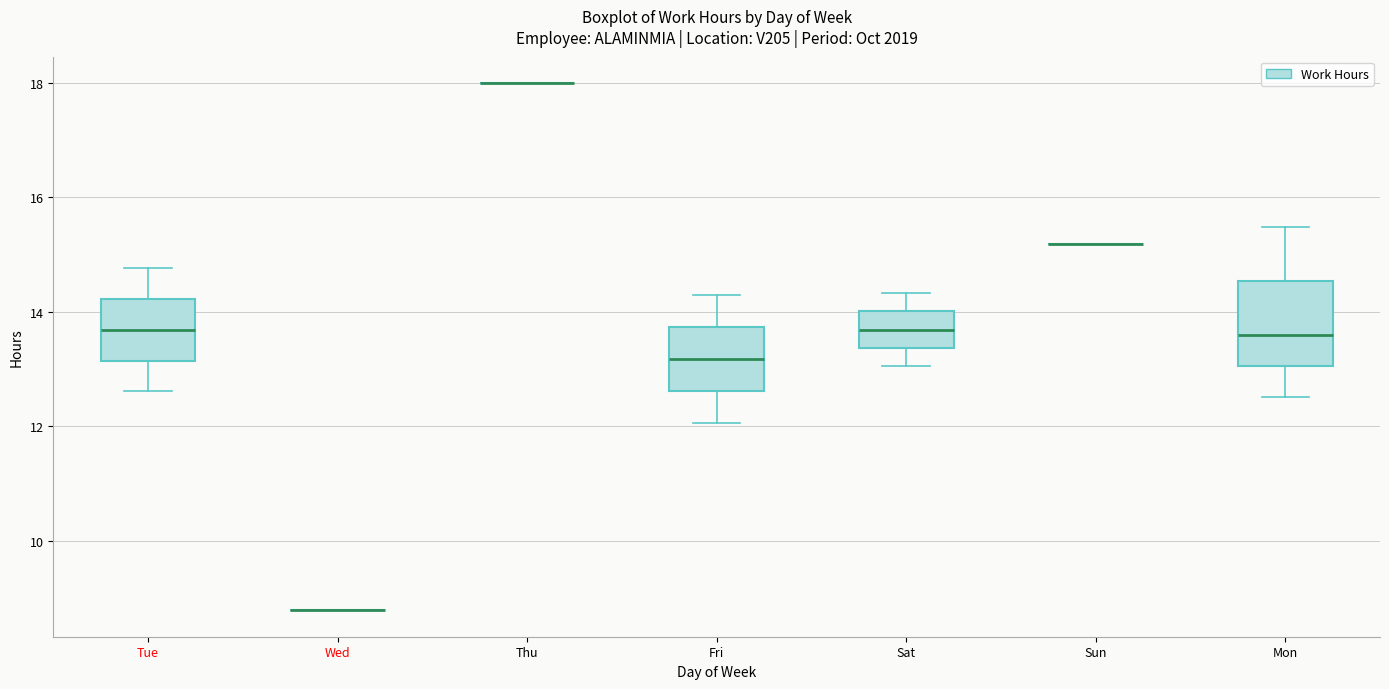

Reading left to right, read every box against the y-axis: the position of its median line, the range the box covers, and the ends of its whiskers. The values are not printed on the chart, so give them approximately, as read against the axis.

Tue: median 13.6, box 13.2 to 14.2, whiskers 12.6 to 14.8
Wed: box collapsed to a line at 8.8, whiskers 8.8 to 8.8
Thu: box collapsed to a line at 18.0, whiskers 18.0 to 18.0
Fri: median 13.2, box 12.6 to 13.8, whiskers 12.0 to 14.2
Sat: median 13.6, box 13.4 to 14.0, whiskers 13.0 to 14.4
Sun: box collapsed to a line at 15.2, whiskers 15.2 to 15.2
Mon: median 13.6, box 13.0 to 14.6, whiskers 12.6 to 15.4